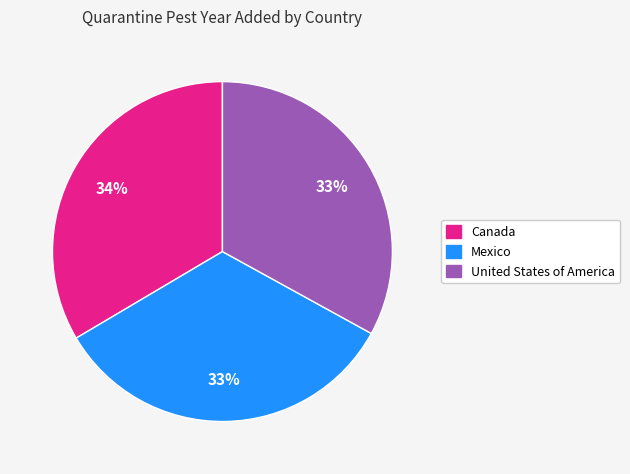

What is the ratio of the value at Mexico to the value at United States of America?

1.0